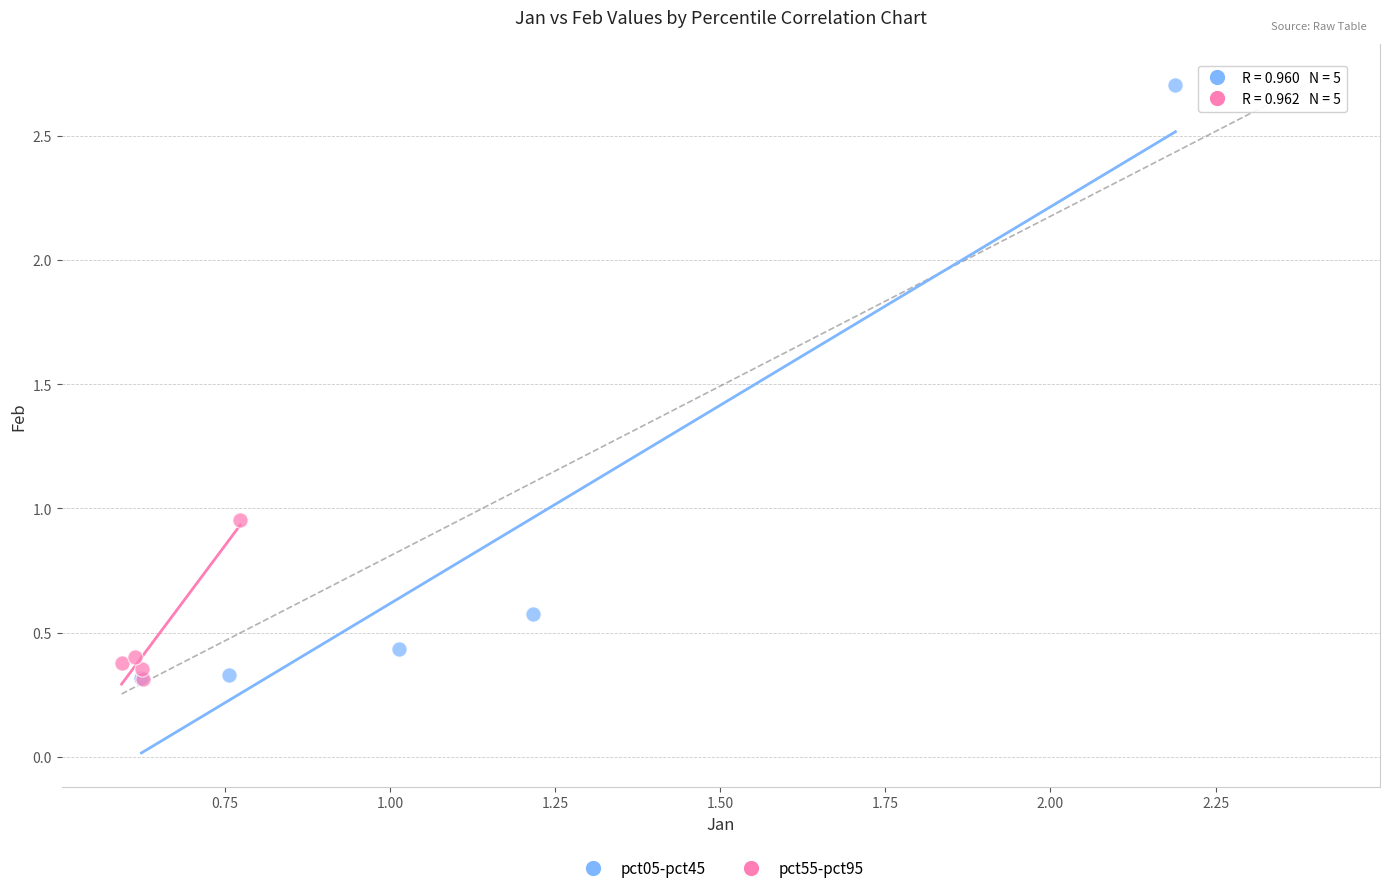

Which series has the widest spread of Y values?

pct05-pct45